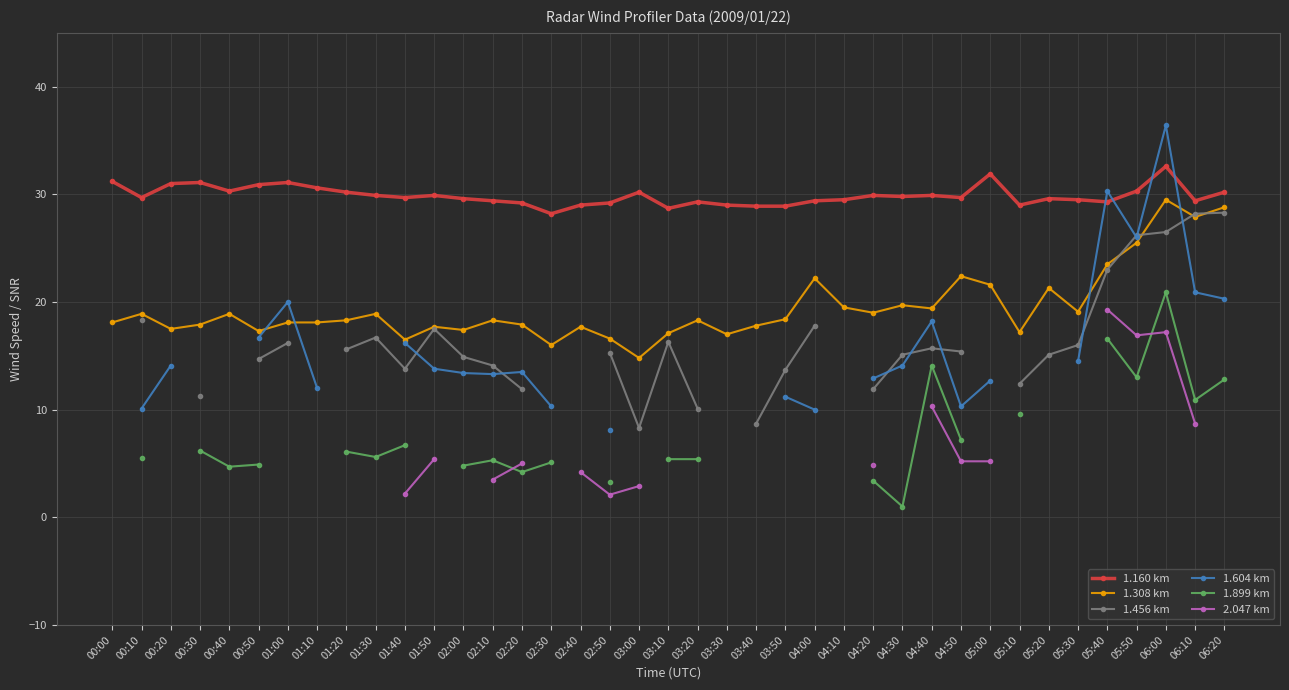

At which category does 1.308 km reach its first local peak?

00:10